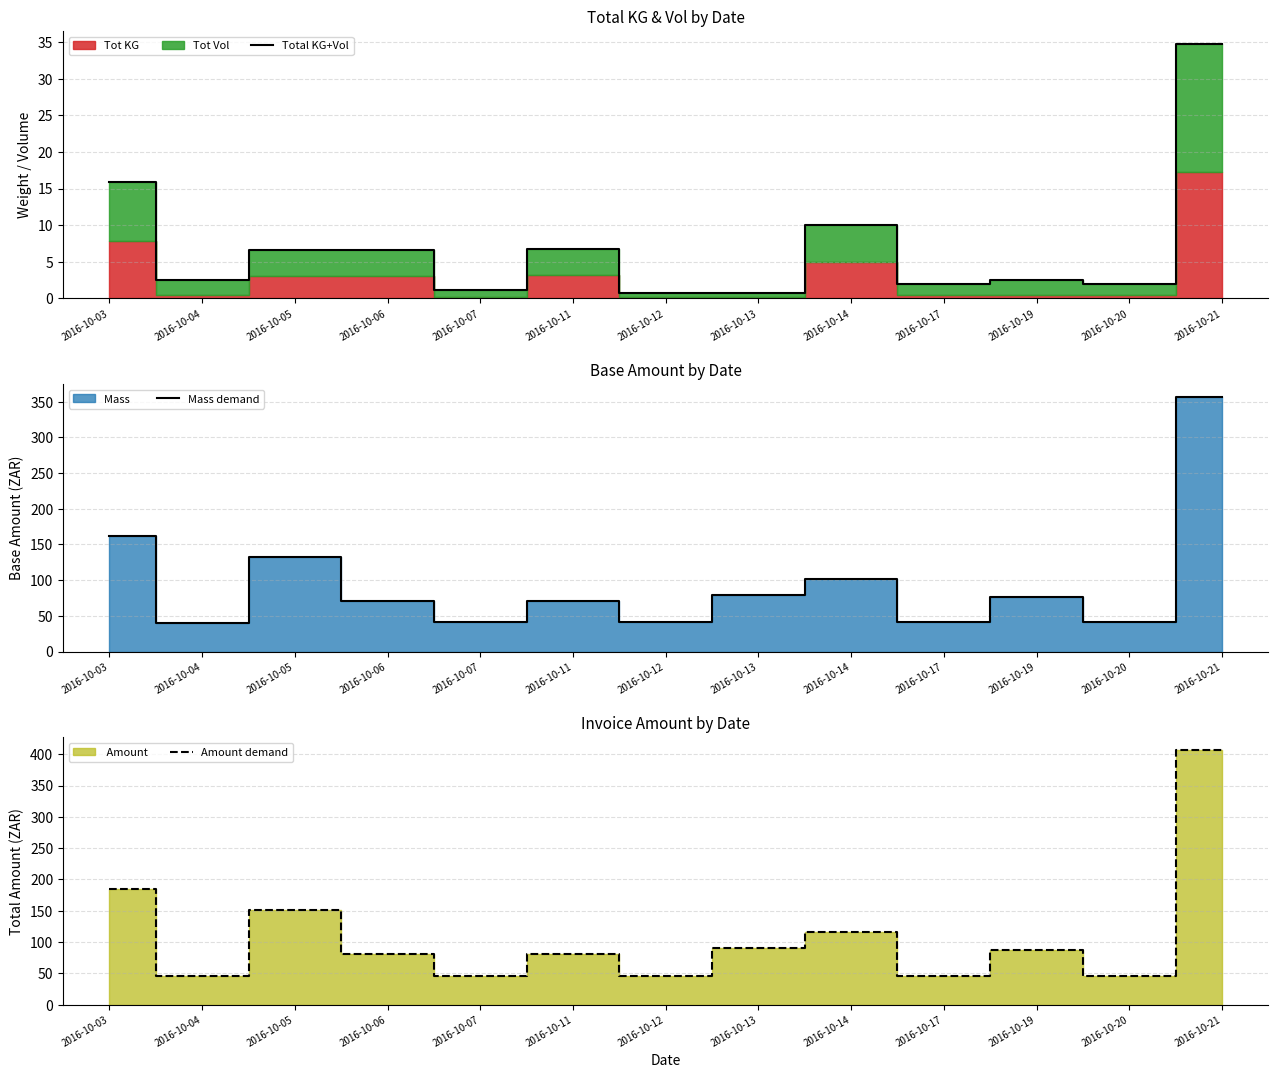

Between 2016-10-19 and 2016-10-11, which is larger?

2016-10-11